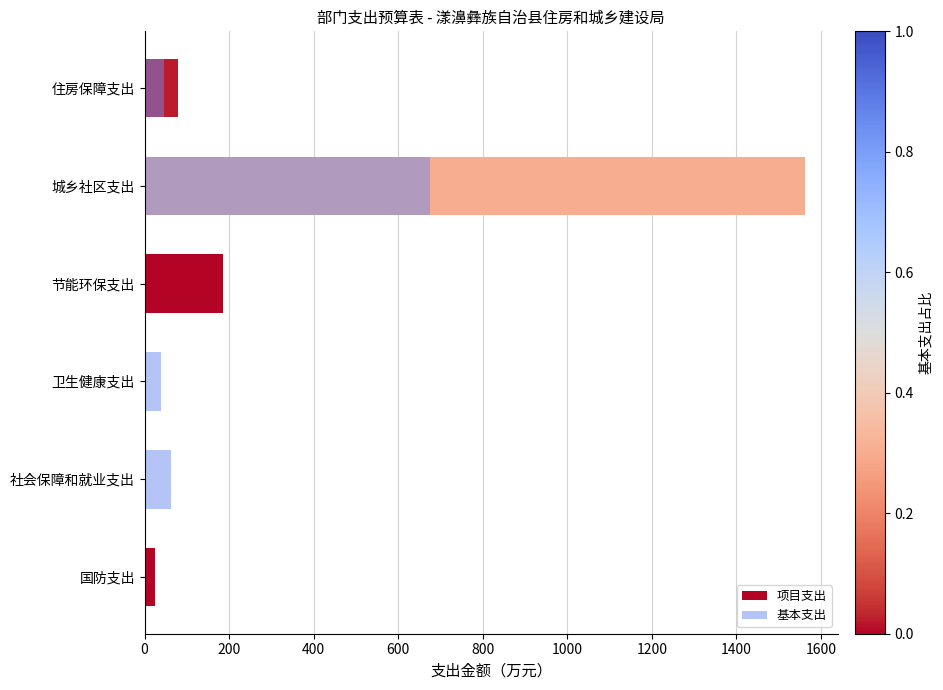

Which series has the widest spread of values?

项目支出